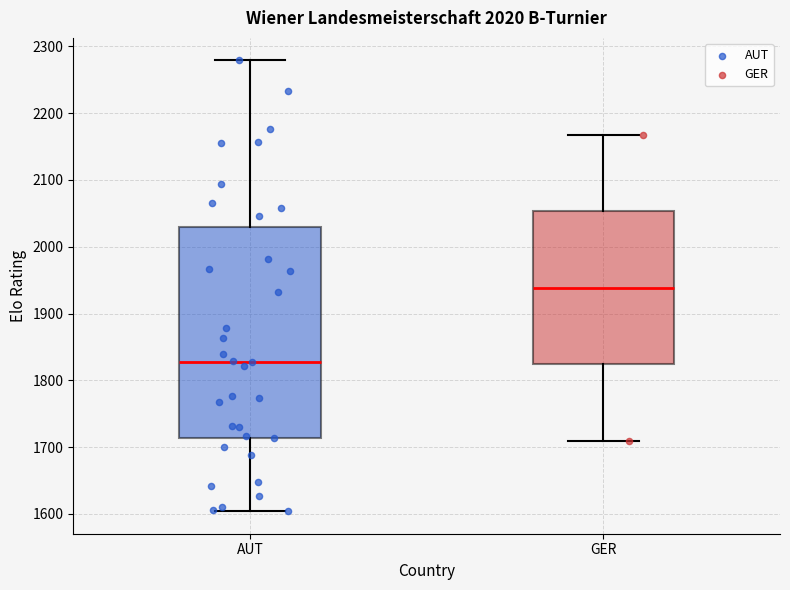

Which box's median line is the lowest?

AUT